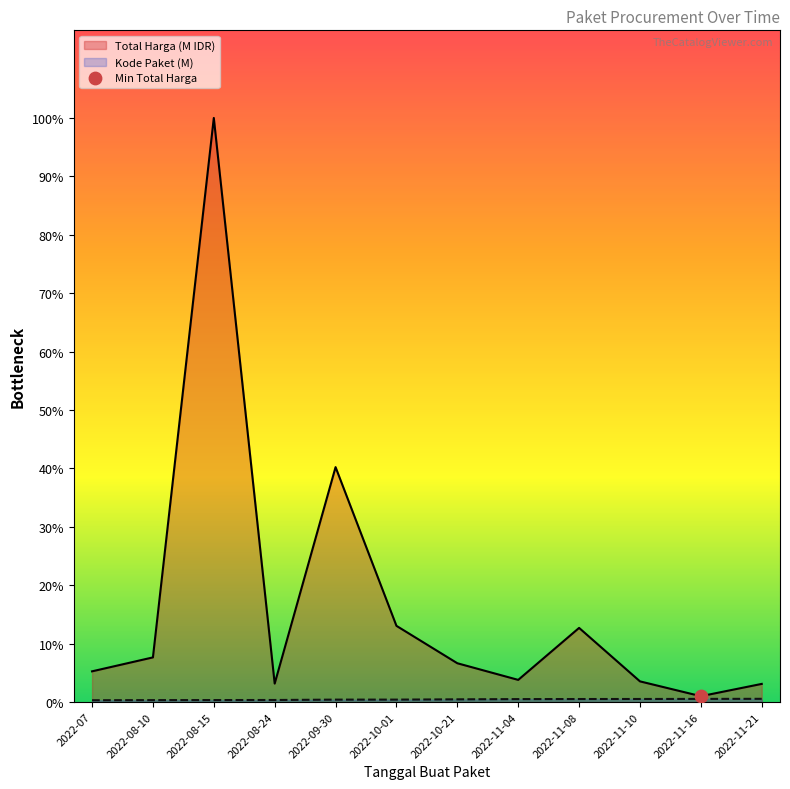

Is the value of Kode Paket at 2022-08-24 greater than the value of Total Harga at 2022-11-04?

No